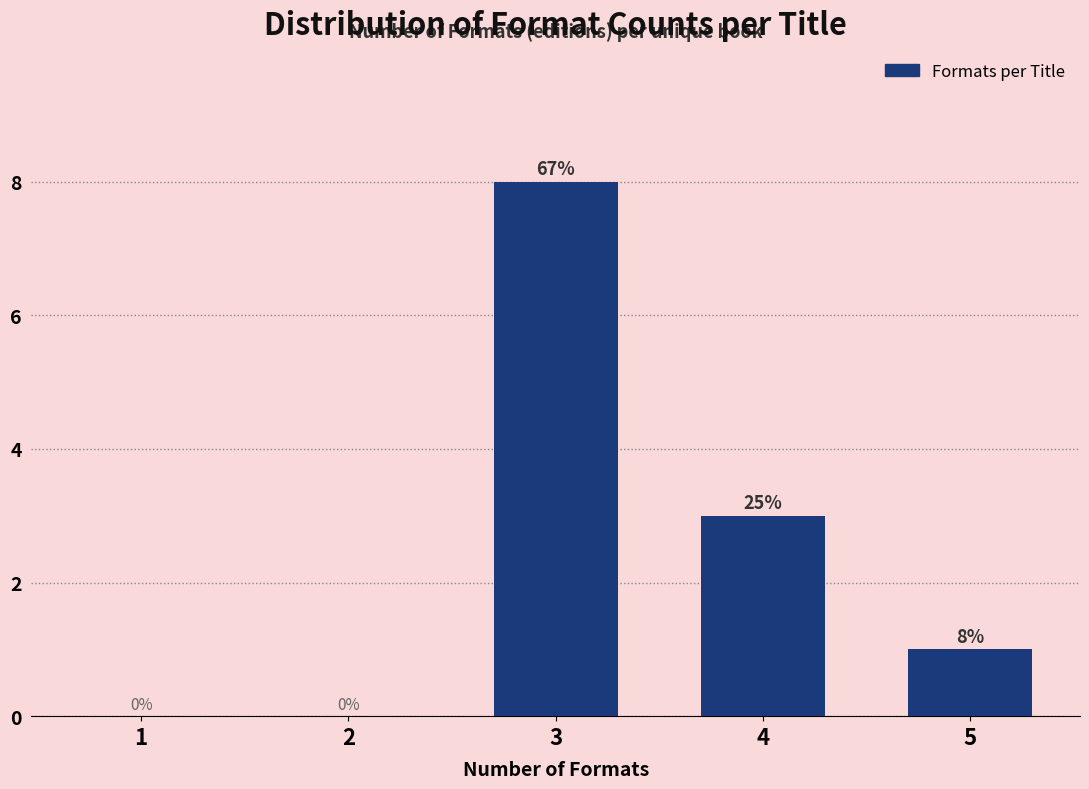

Reading right to left, transcribe all the data shown in this chart.

5=1	4=3	3=8	2=0	1=0